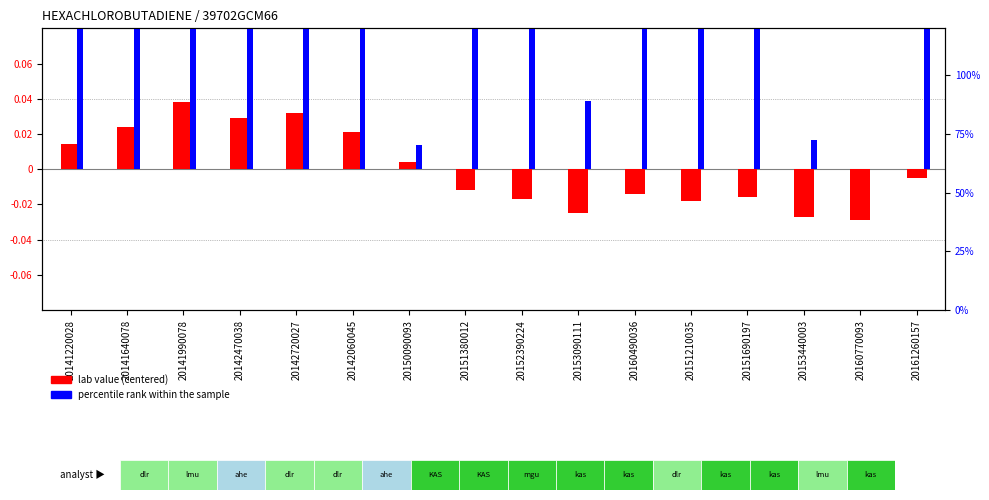

What are all the series names shown in the legend?

lab value (centered), percentile rank within the sample